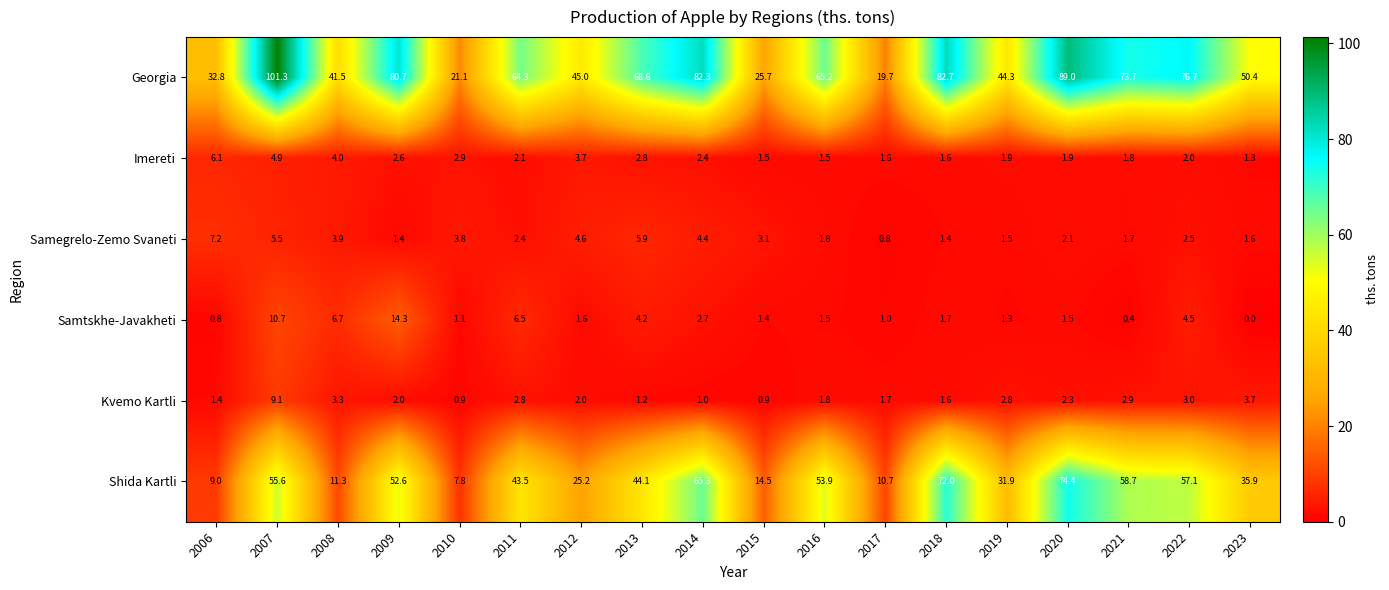

What is the spread (max minus min) of values at 2016?

63.7